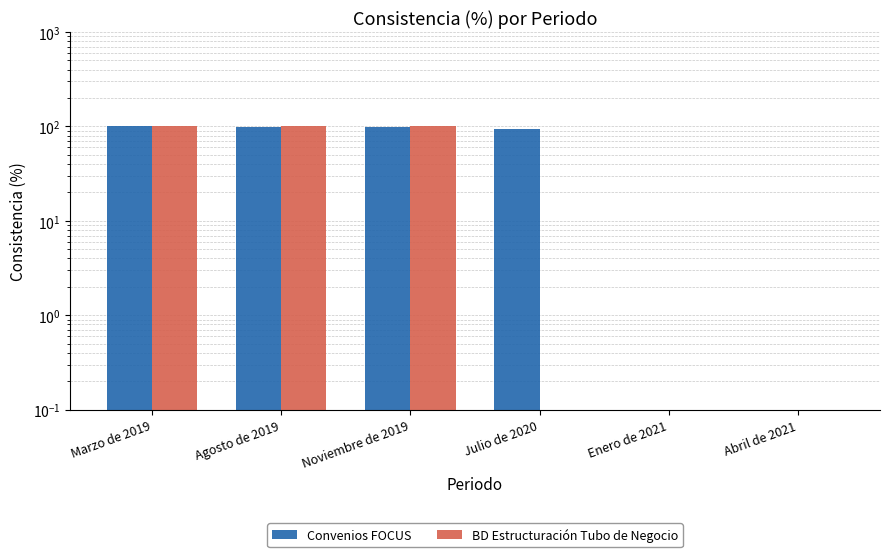

Reading left to right, list all the values displayed in this chart.

Convenios FOCUS: Marzo de 2019=100.0	Agosto de 2019=98.7	Noviembre de 2019=99.7	Julio de 2020=94.9	Enero de 2021=0.0	Abril de 2021=0.0
BD Estructuración Tubo de Negocio: Marzo de 2019=100.0	Agosto de 2019=100.0	Noviembre de 2019=100.0	Julio de 2020=0.0	Enero de 2021=0.0	Abril de 2021=0.0